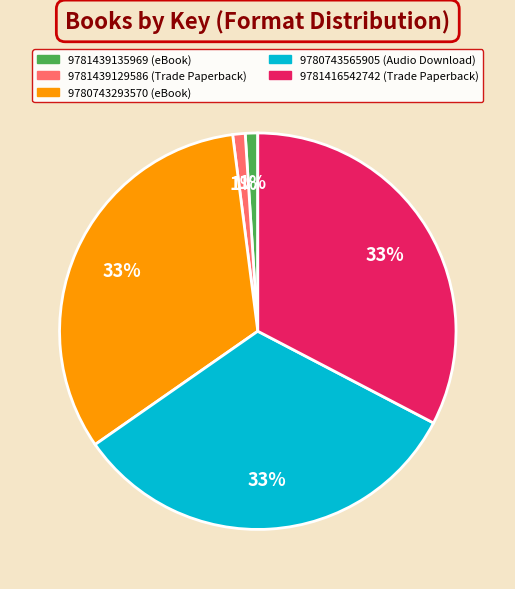

Which has a higher value, 9780743565905 or 9781439129586?

9780743565905